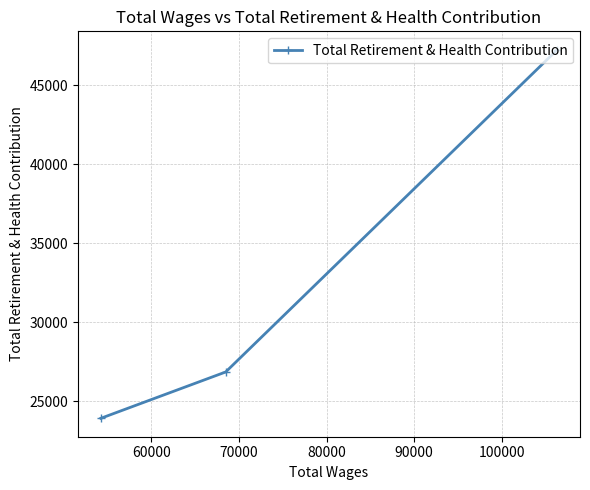

What is the difference between the maximum and minimum values?

23310